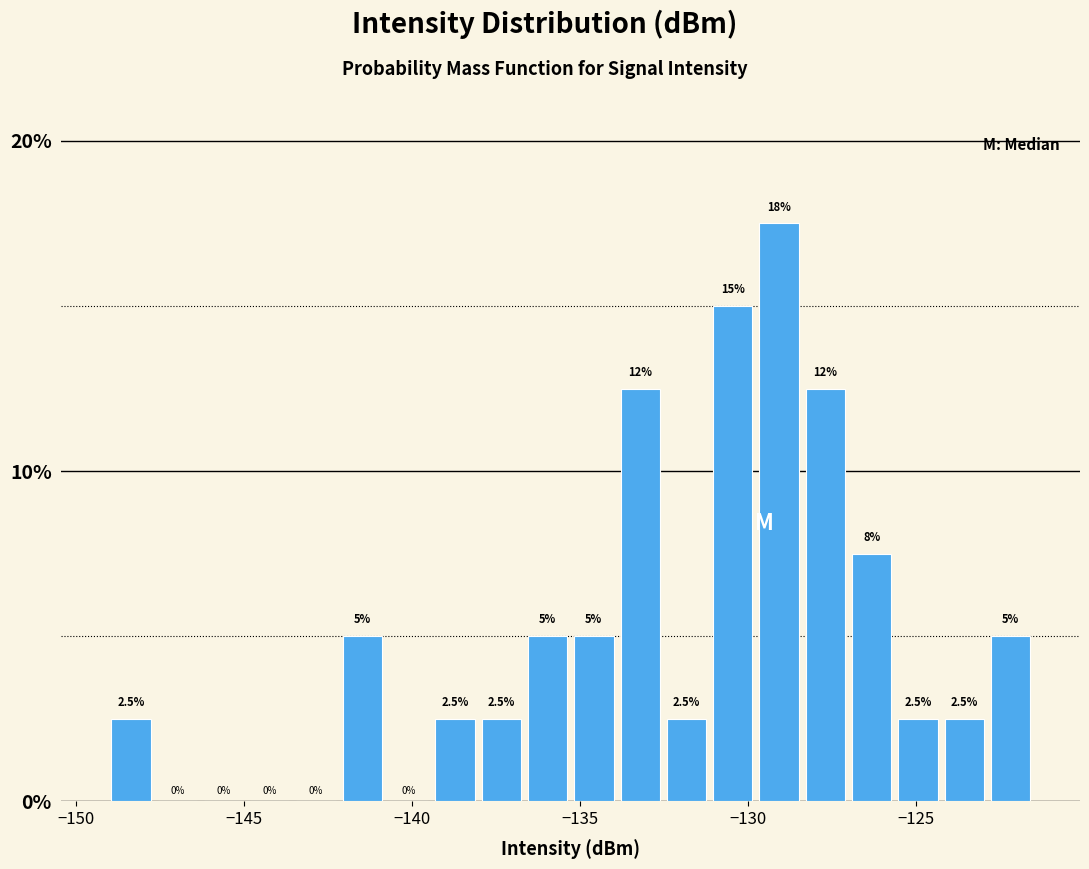

Around what value on the x-axis is the tallest bar? Give the approximate position of its centre, as read against the axis.

-129.0